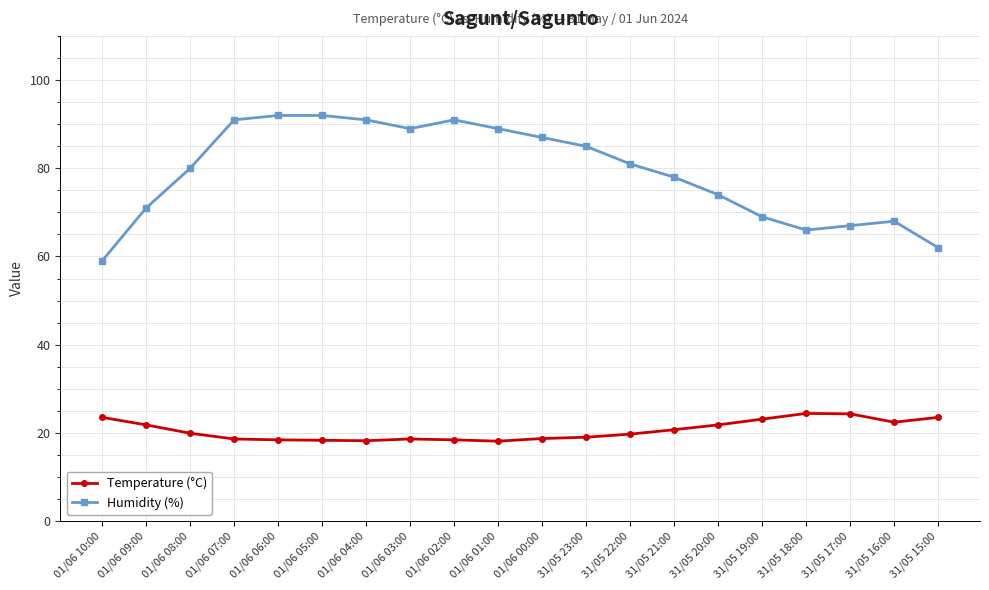

True or false: Humidity (%) has more than 0 interior local peaks.

True